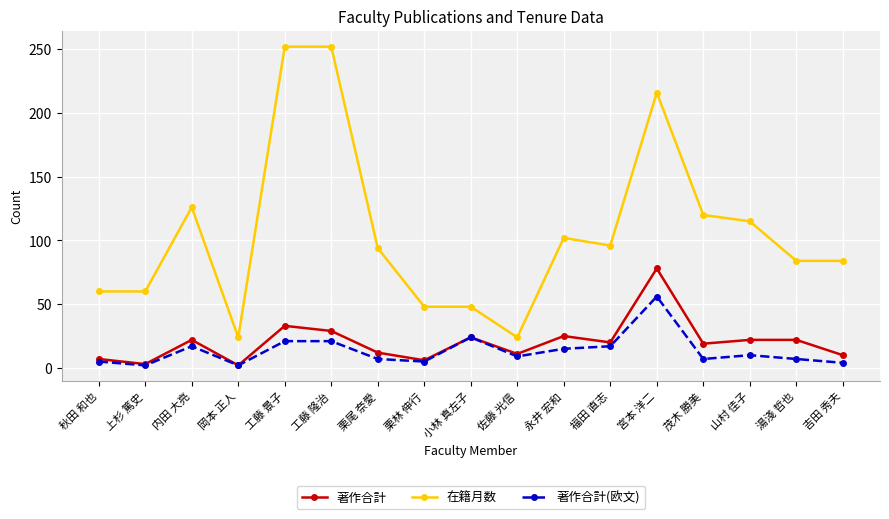

At which category is the sum across all series the highest?

宮本 洋二